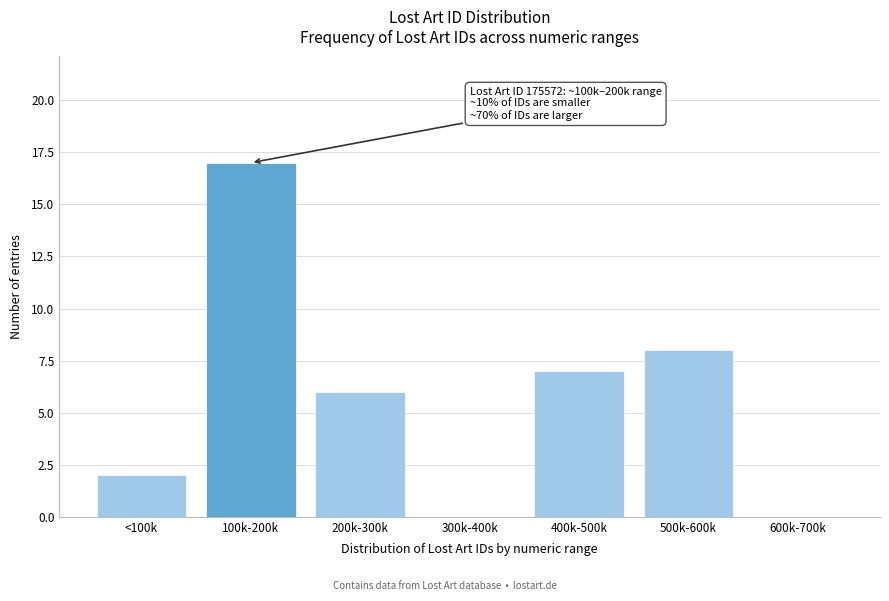

Reading left to right, transcribe all the data shown in this chart.

<100k=2	100k-200k=17	200k-300k=6	300k-400k=0	400k-500k=7	500k-600k=8	600k-700k=0